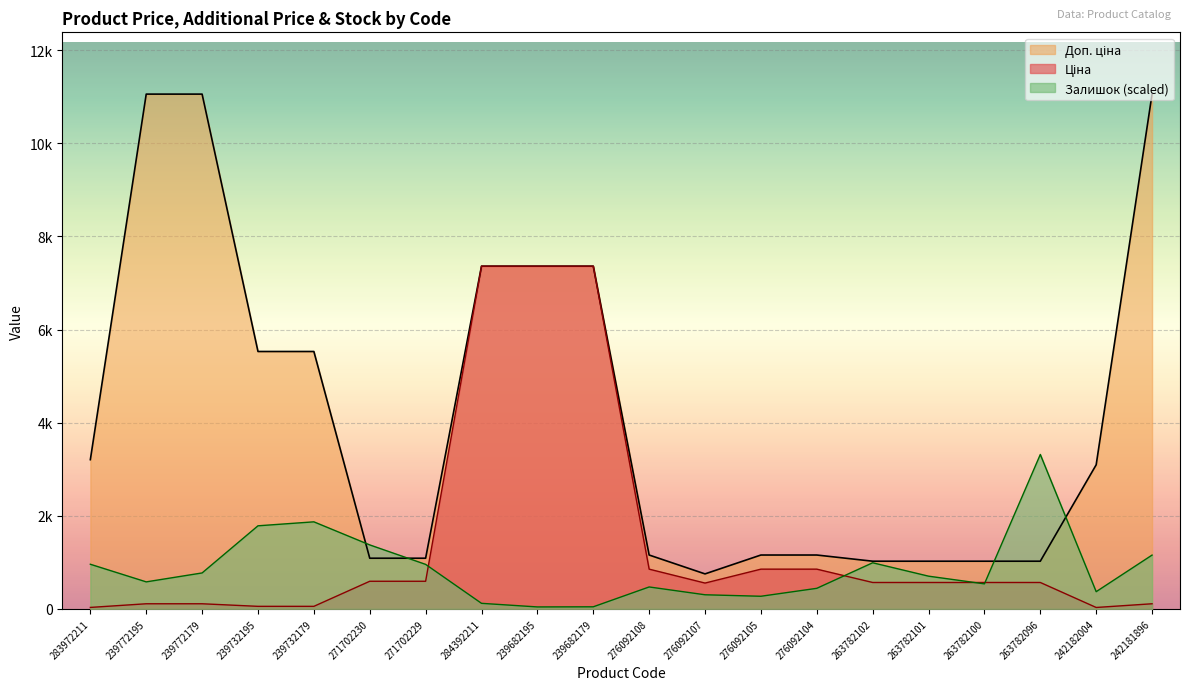

Reading left to right, list all the values displayed in this chart.

Ціна: 283972211=32.0	239772195=110.5	239772179=110.5	239732195=55.3	239732179=55.3	271702230=593.8	271702229=593.8	284392211=7360.2	239682195=7360.2	239682179=7360.2	276092108=854.0	276092107=555.1	276092105=854.0	276092104=854.0	263782102=567.7	263782101=567.7	263782100=567.7	263782096=567.7	242182004=30.9	242181896=110.5
Доп. ціна: 283972211=3205.0	239772195=11055.0	239772179=11055.0	239732195=5528.0	239732179=5528.0	271702230=1088.8	271702229=1088.8	284392211=7360.2	239682195=7360.2	239682179=7360.2	276092108=1157.3	276092107=752.0	276092105=1157.3	276092104=1157.3	263782102=1024.5	263782101=1024.5	263782100=1024.5	263782096=1024.5	242182004=3095.0	242181896=11055.0
Залишок: 283972211=959.0	239772195=580.7	239772179=772.5	239732195=1784.8	239732179=1870.0	271702230=1374.5	271702229=956.3	284392211=119.9	239682195=42.6	239682179=45.3	276092108=471.5	276092107=303.7	276092105=271.7	276092104=442.2	263782102=991.0	263782101=703.3	263782100=538.1	263782096=3316.5	242182004=370.3	242181896=1156.1